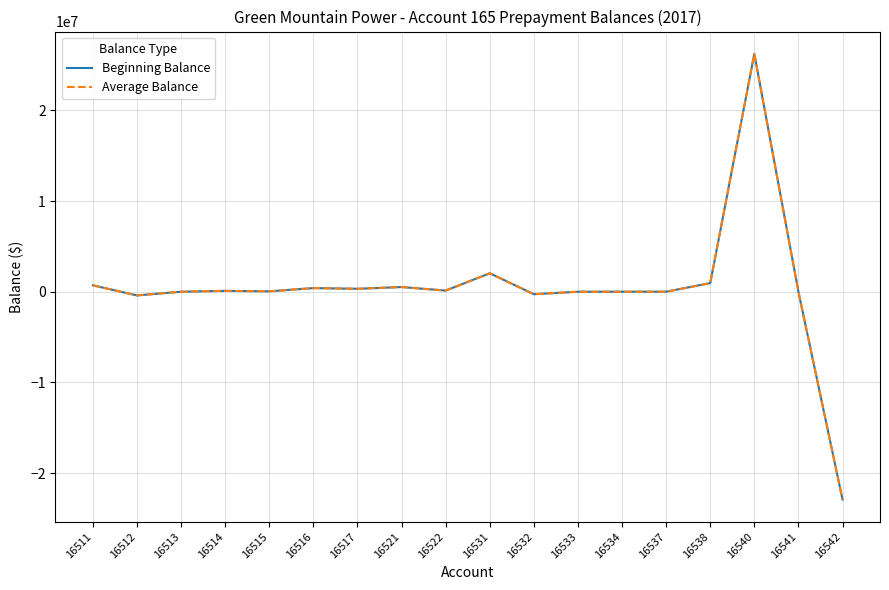

Is this an area chart (filled region under the line)?

No